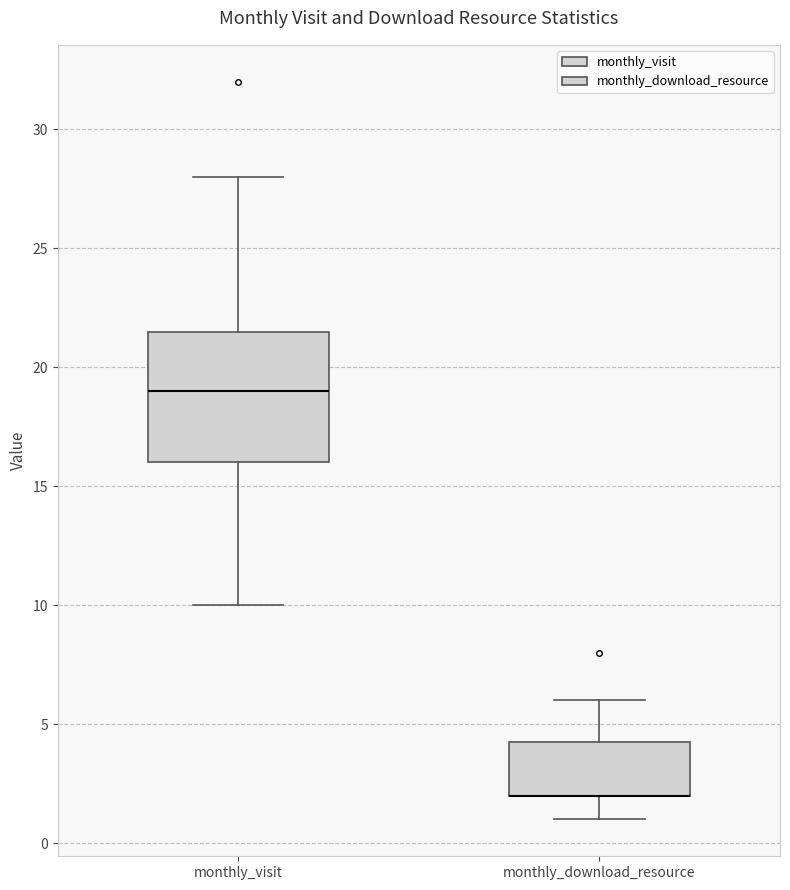

Reading left to right, read every box against the y-axis: the position of its median line, the range the box covers, and the ends of its whiskers. The values are not printed on the chart, so give them approximately, as read against the axis.

monthly_visit: median 19.0, box 16.0 to 21.5, whiskers 10.0 to 28.0
monthly_download_resource: median 2.0 (drawn on the box's lower edge), box 2.0 to 4.5, whiskers 1.0 to 6.0